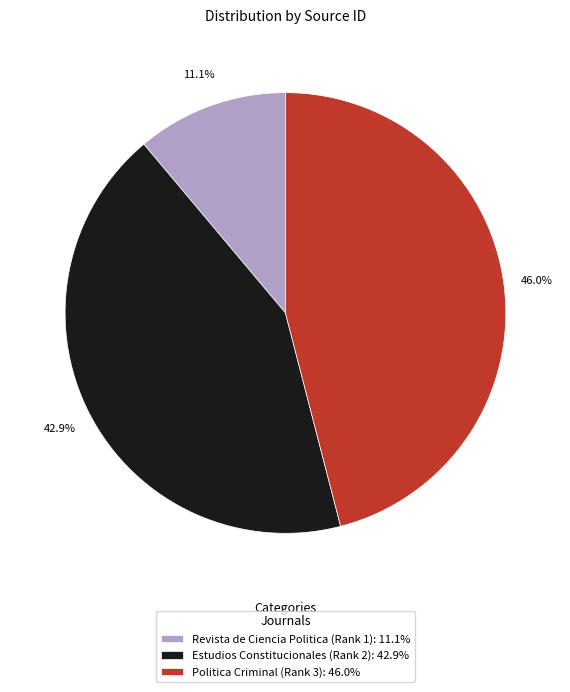

To the nearest percent, what is the difference between the Politica Criminal (Rank 3) and Estudios Constitucionales (Rank 2) slice percentages?

3%